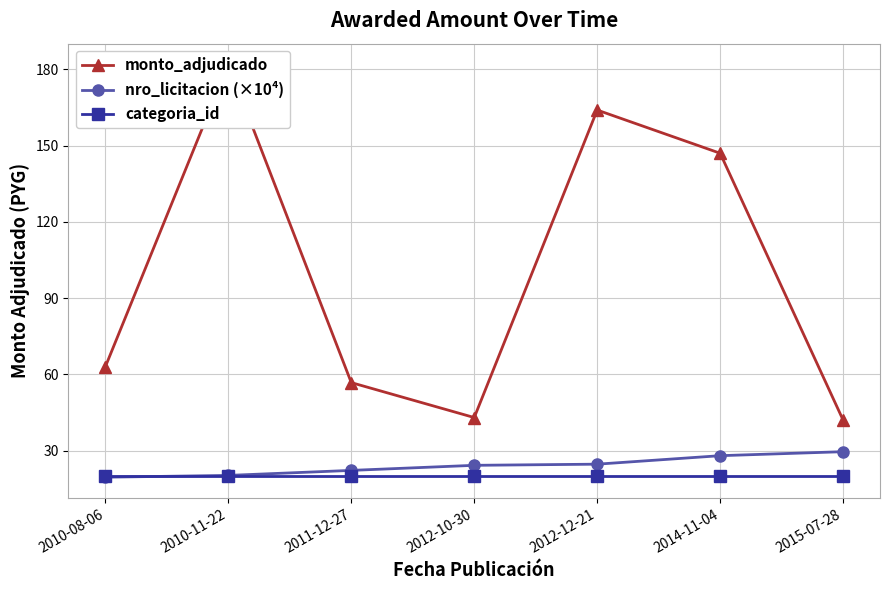

True or false: monto_adjudicado has more than 2 points higher than both neighbors.

False